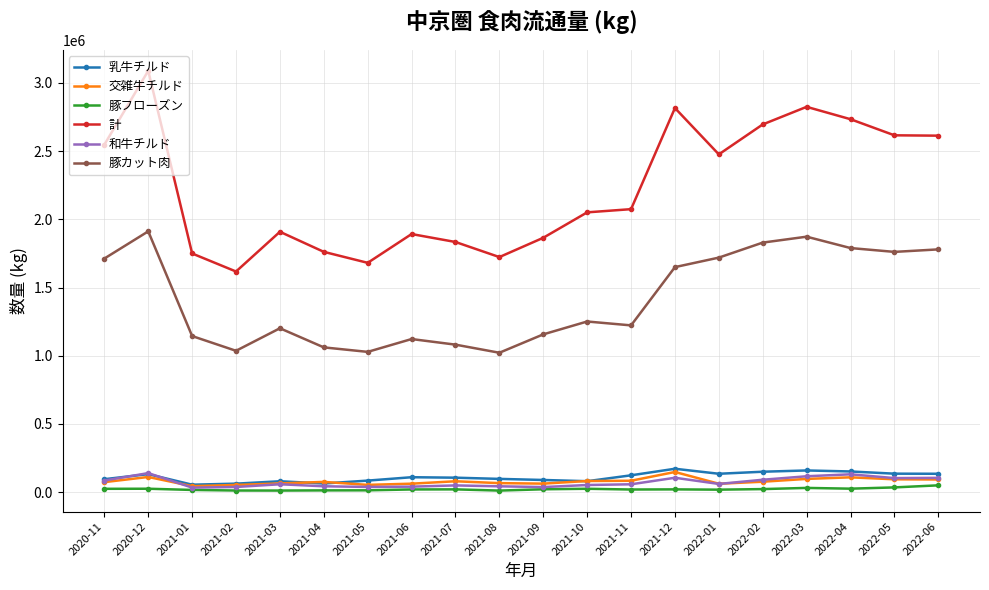

What is the label of the 7th point from the left?

2021-05